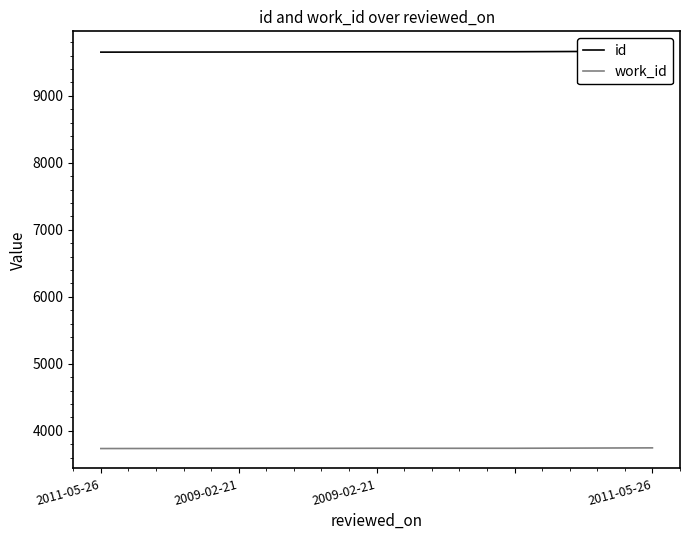

Is it true that id equals 9654 at 2009-02-21?

True